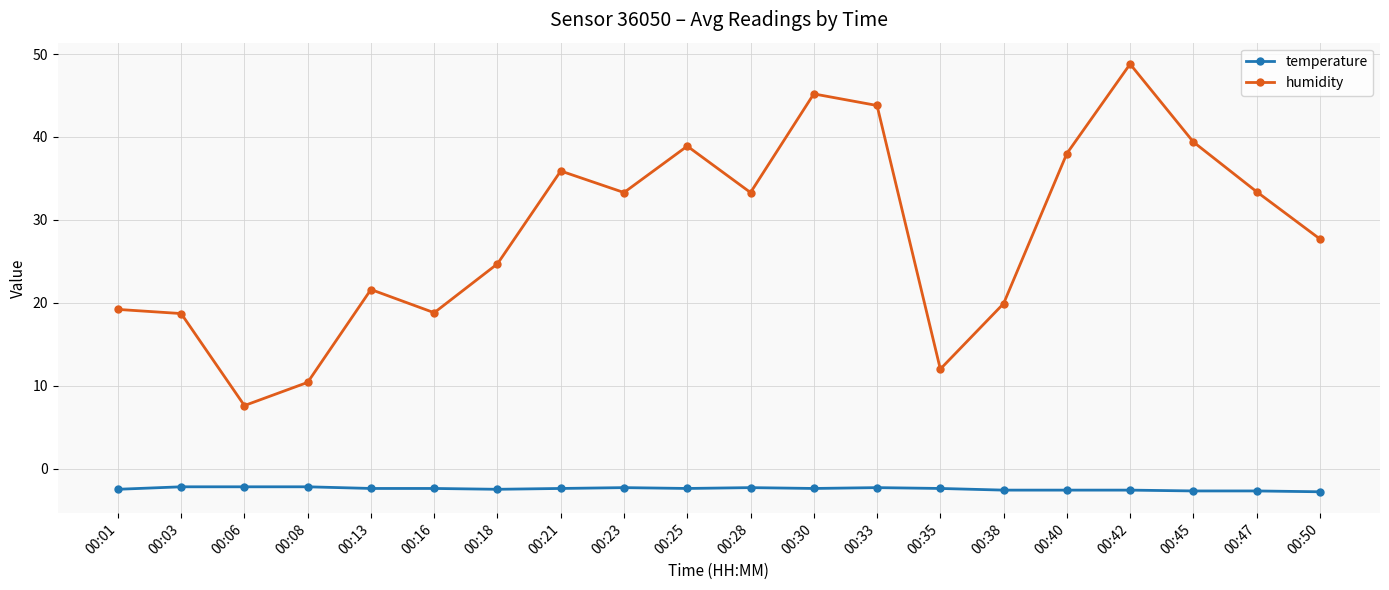

Is it true that humidity equals 43.8 at 00:33?

True